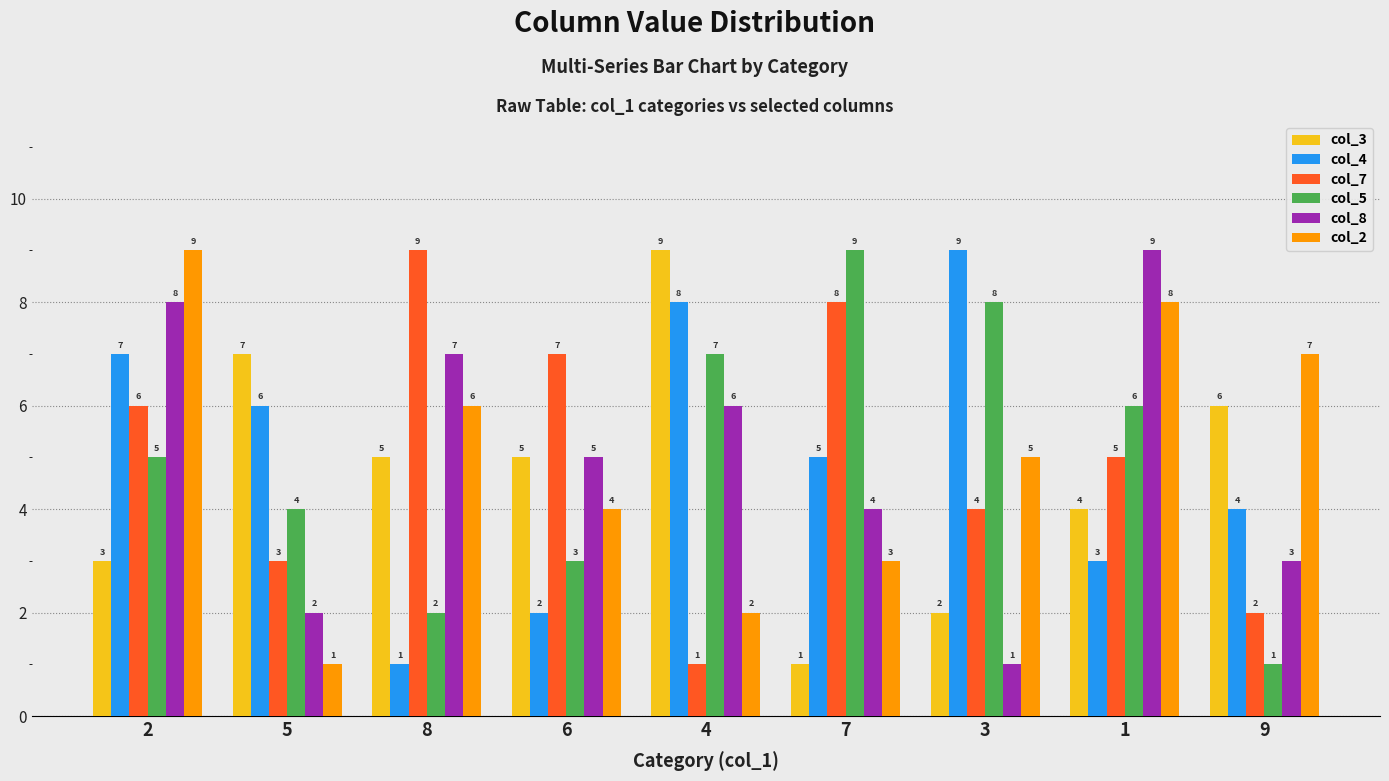

True or false: col_8 has a value of 3 at 9.

True